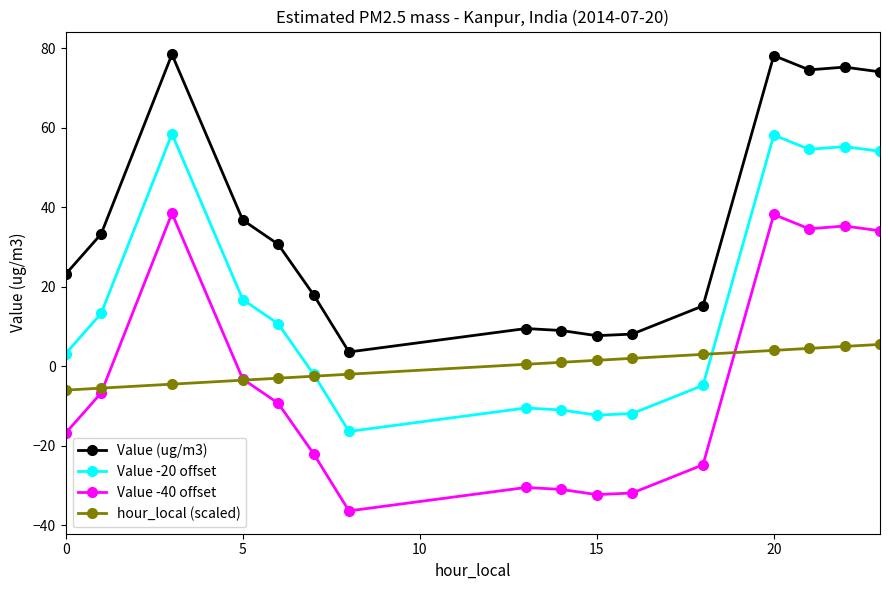

What is the value of the Value -20 offset point at the 13th from the left?

58.2